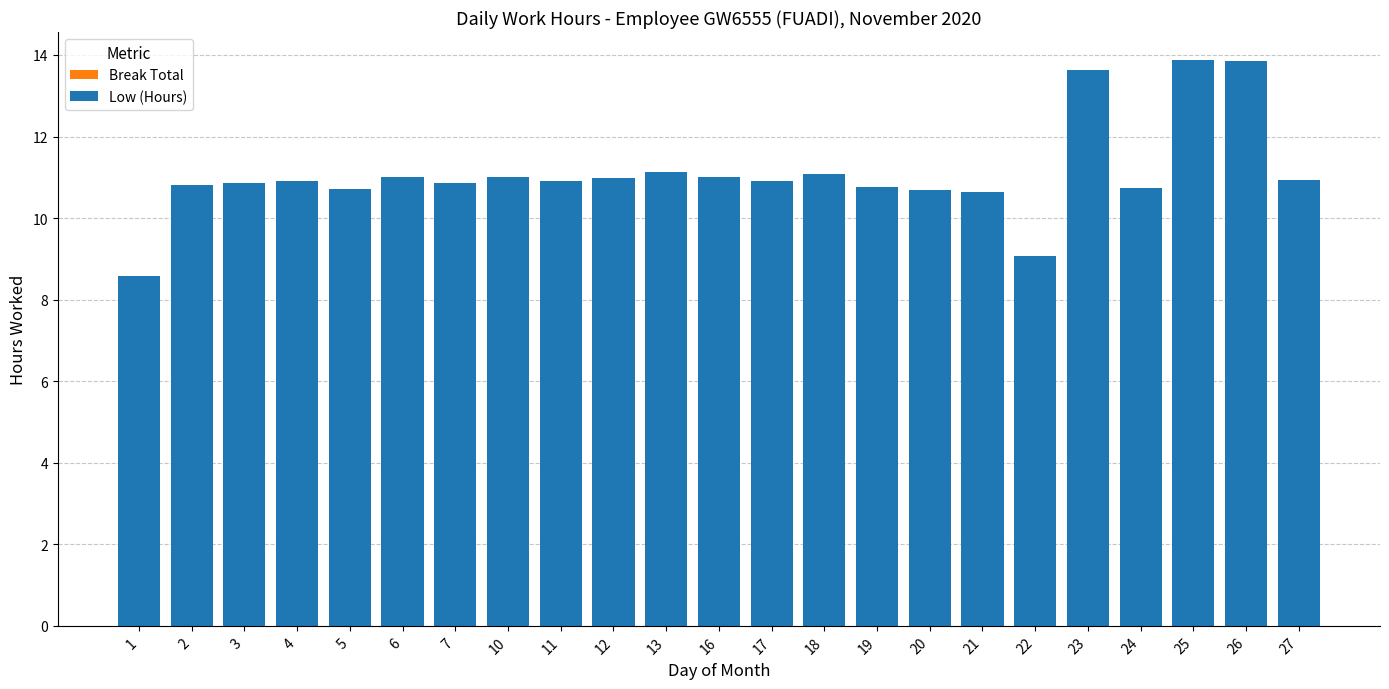

What is the maximum value shown in the chart?

13.9